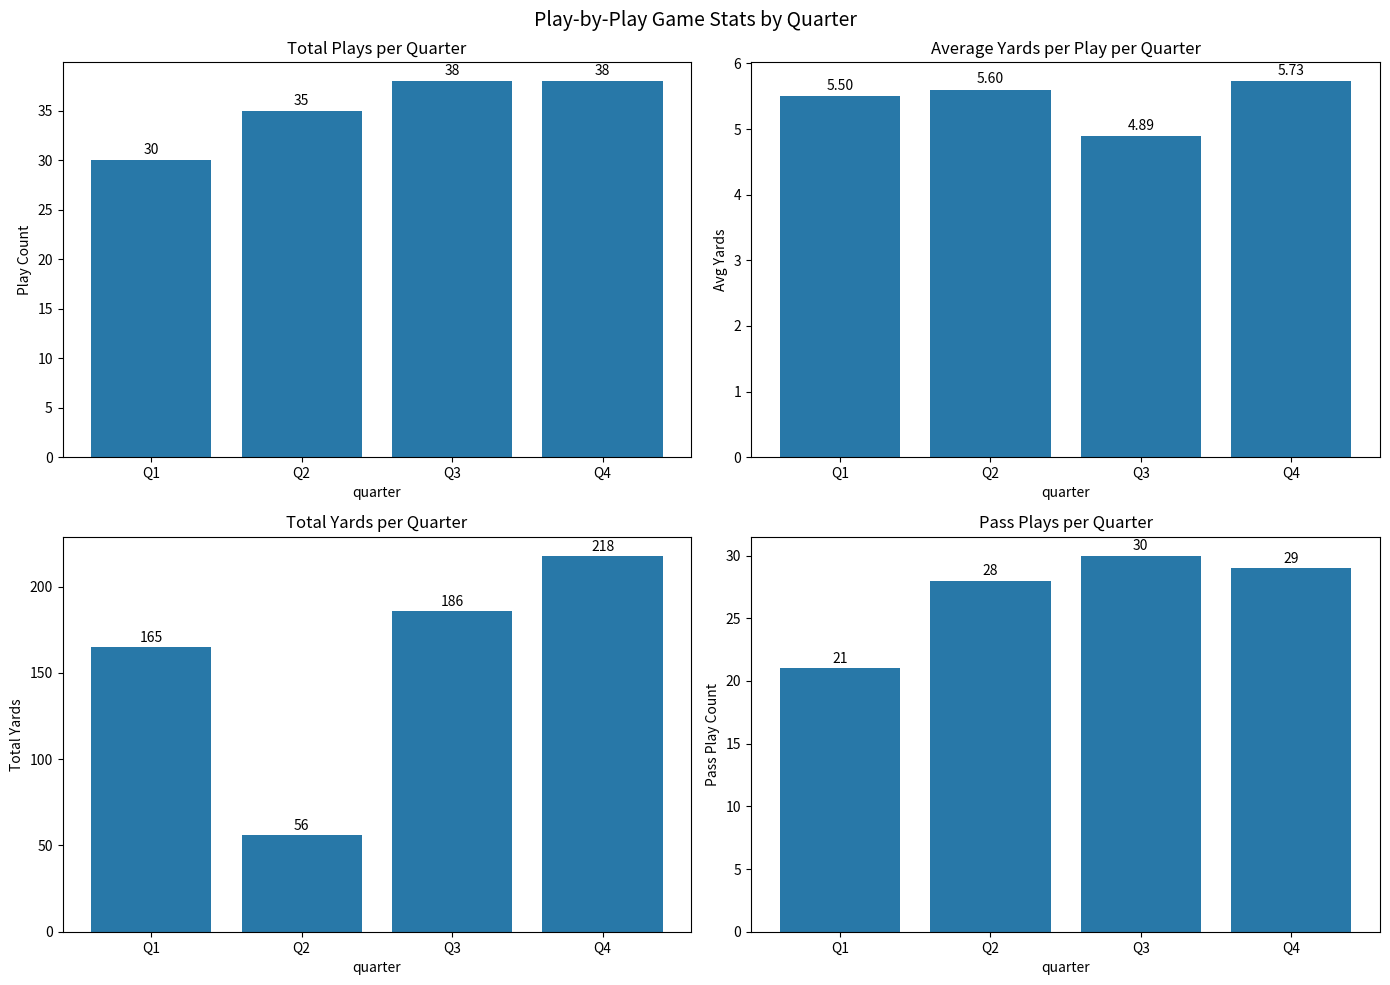

Which series has the largest range (max minus min)?

Total Yards